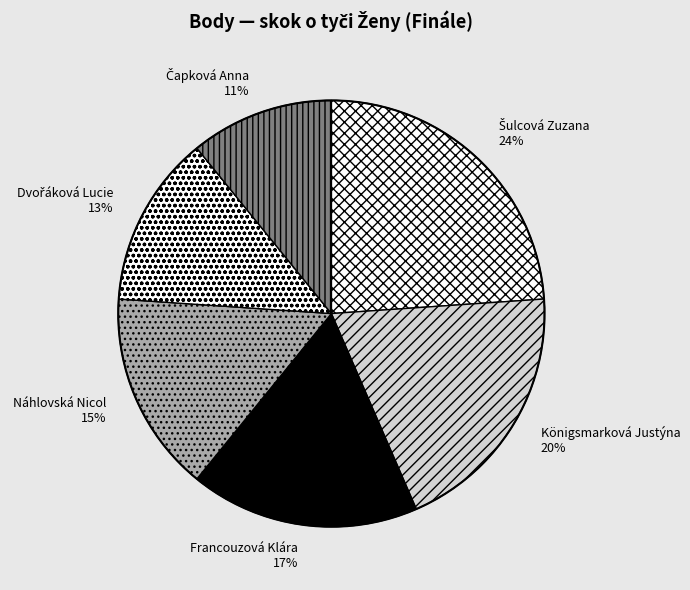

To the nearest percent, what percentage of the pie is Königsmarková Justýna?

20%